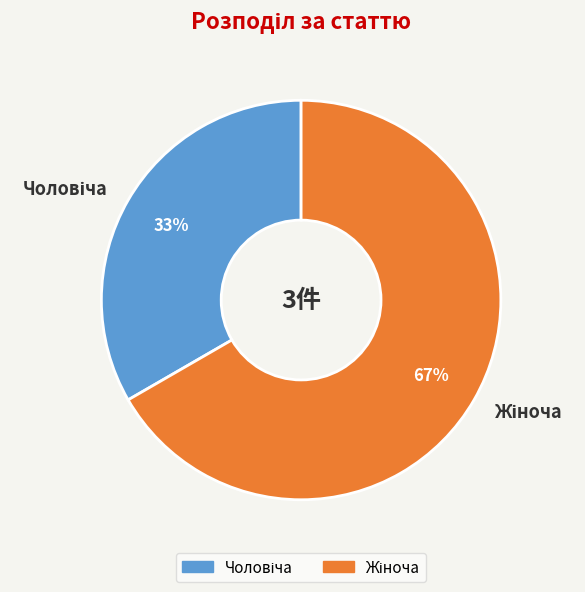

Count the number of slices in the pie.

2